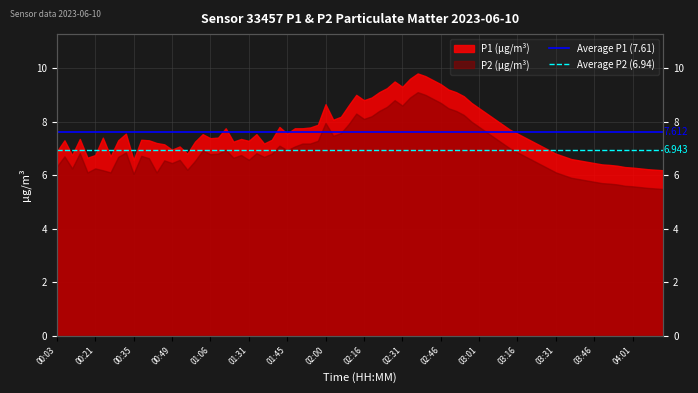

What is the sum of all Average P2 (6.94) values?

13.9